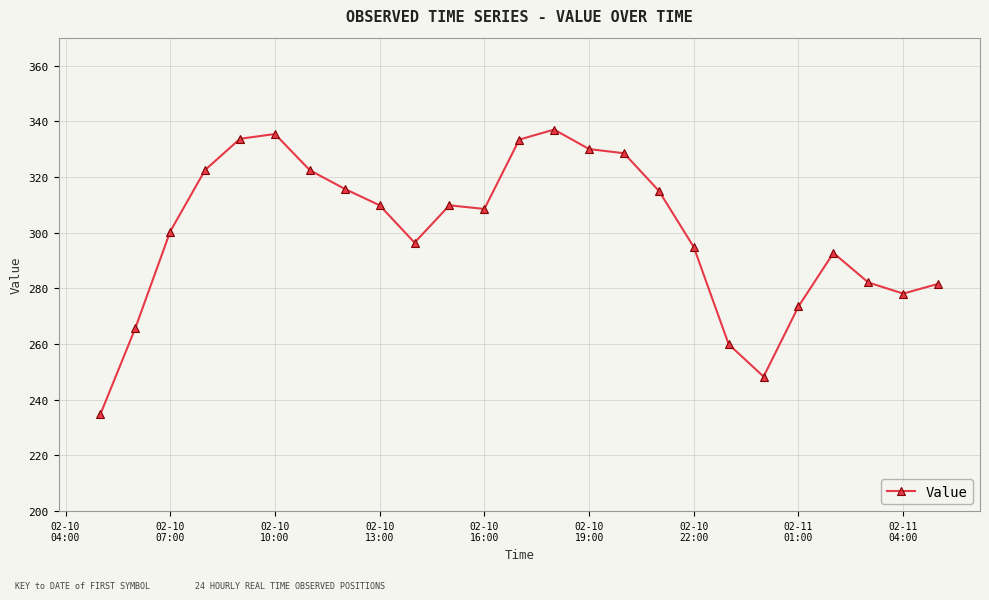

True or false: there are more than 0 points higher than both neighbors.

True